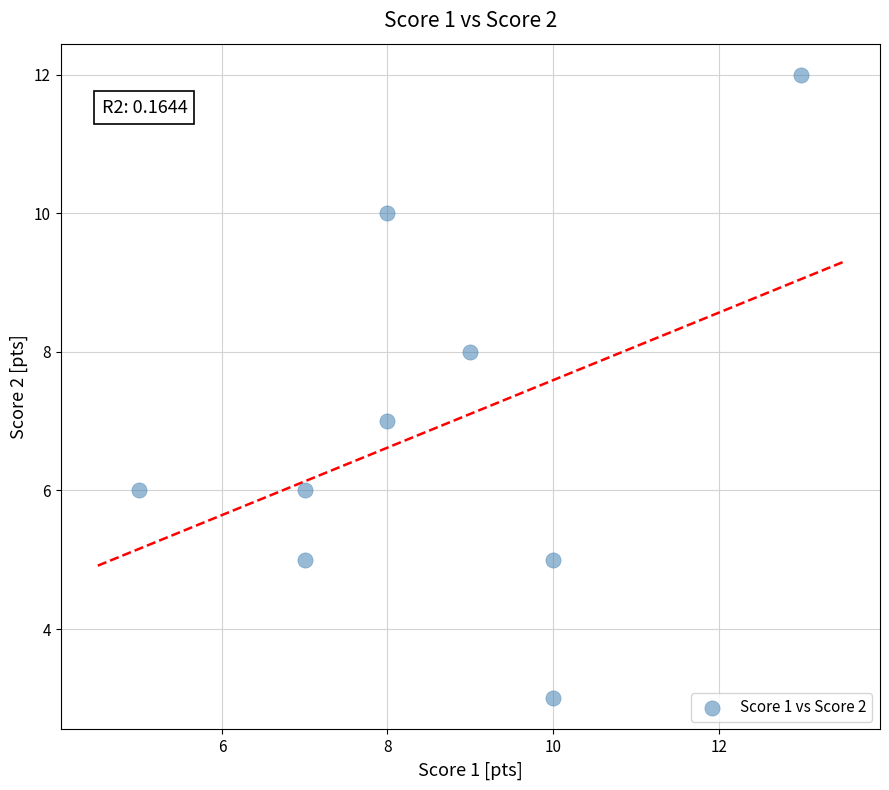

What is the range of X values (max minus min)?

8